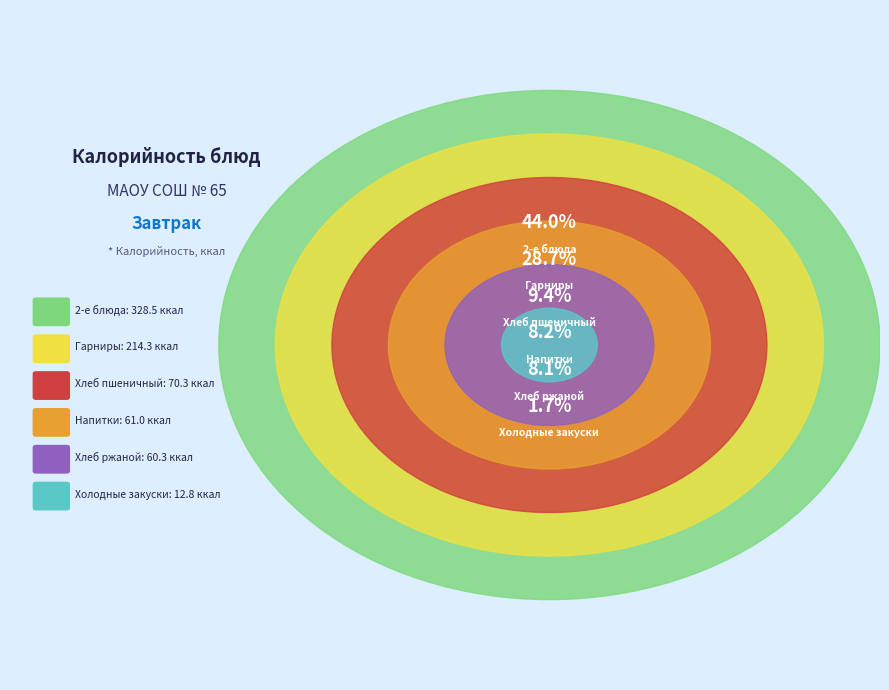

What is the ratio of the value at 2-е блюда to the value at Хлеб пшеничный?

4.7